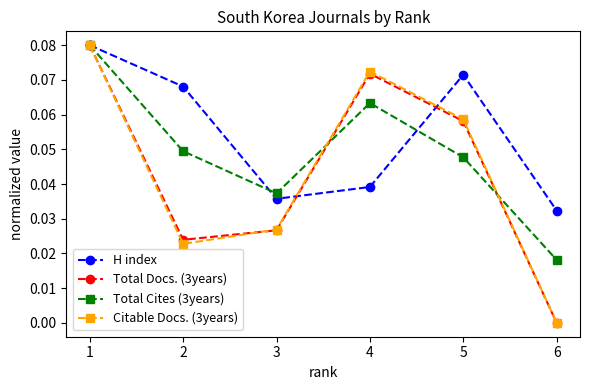

Count the number of categories in the chart.

6